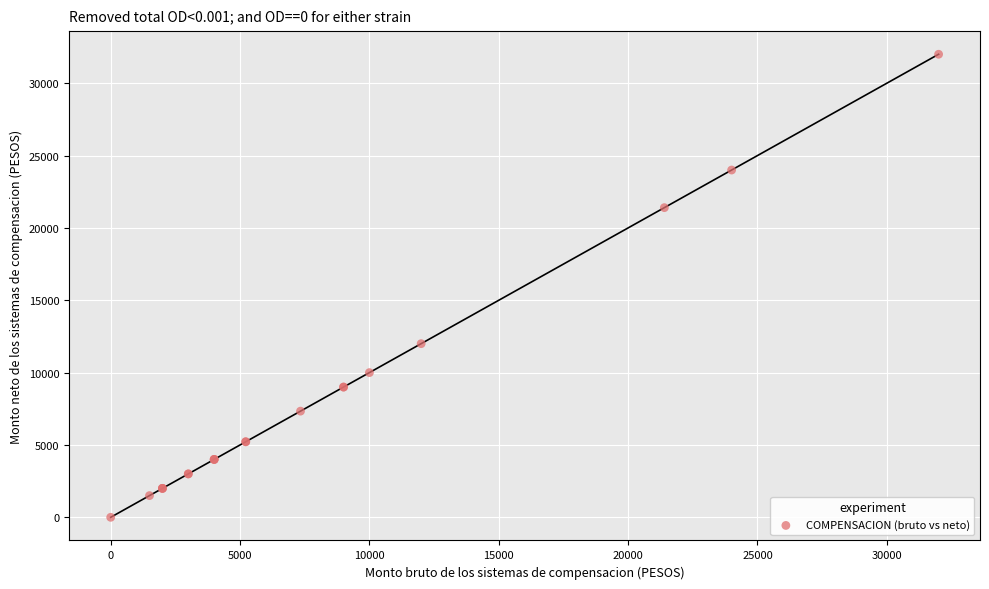

What Y value in the scatter plot is closest to 16000?

12000.0